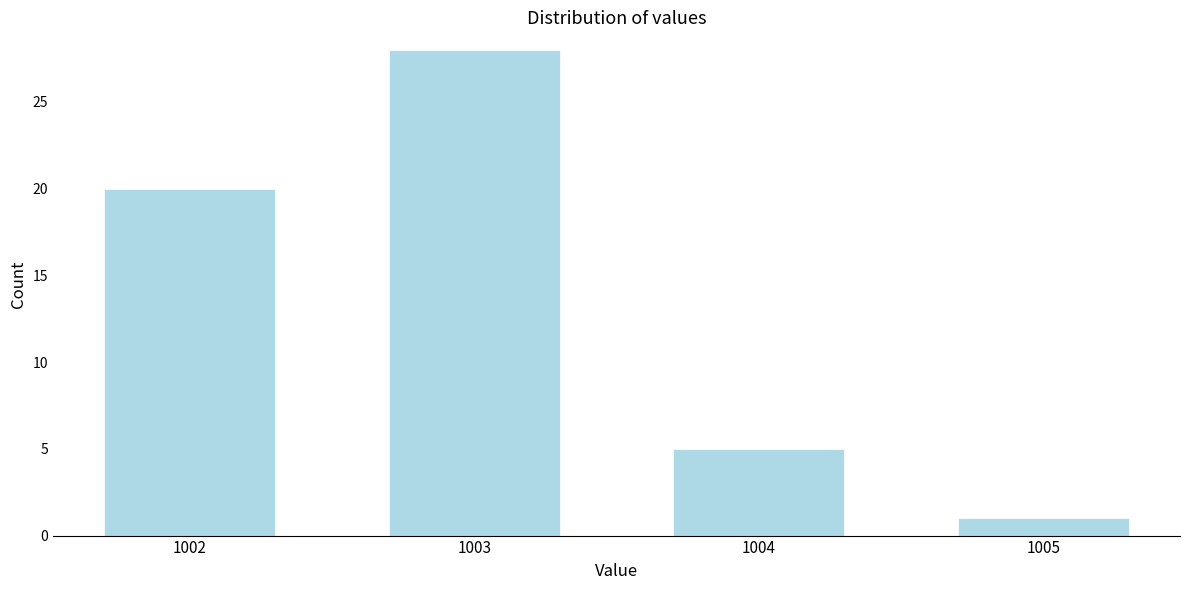

Reading left to right, extract all data points from this chart.

20	28	5	1